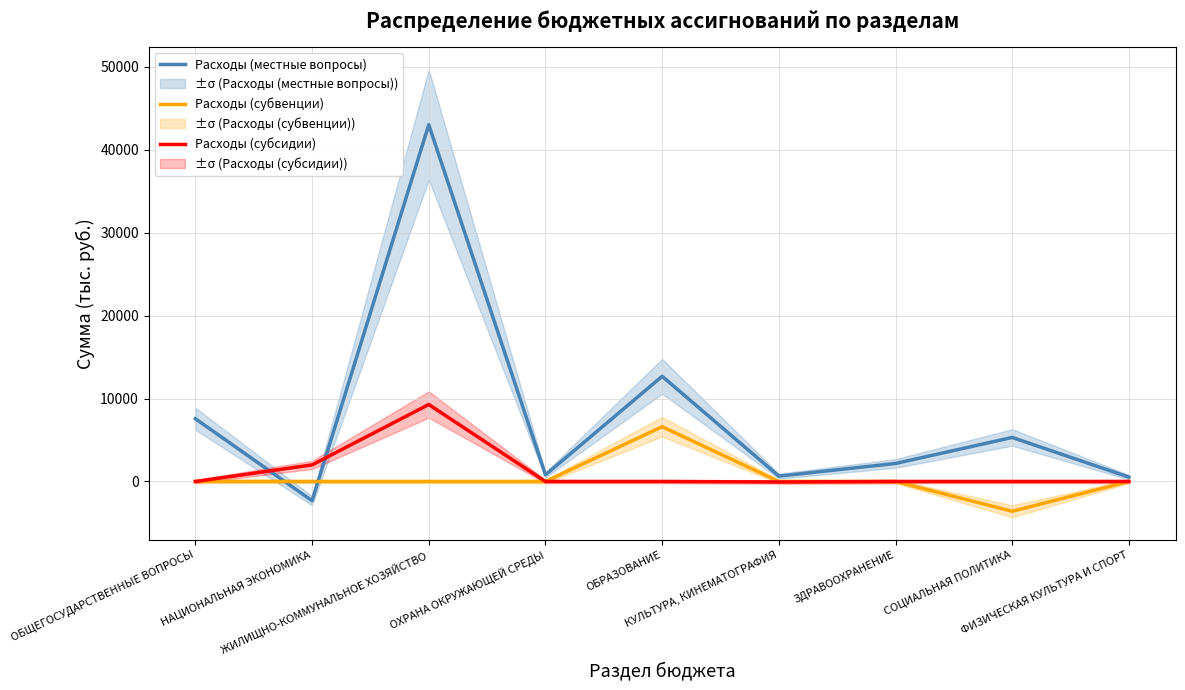

Is it true that Расходы (местные вопросы) equals -2319.2 at НАЦИОНАЛЬНАЯ ЭКОНОМИКА?

True